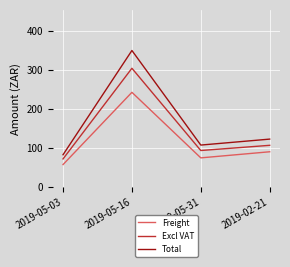

How many categories are shown in the chart?

4